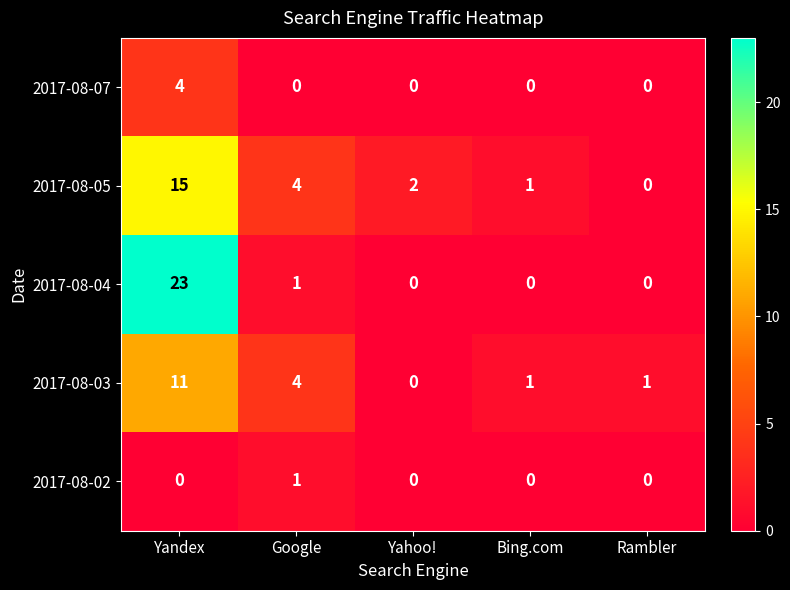

Is it true that 2017-08-05 equals 15 at Yandex?

True